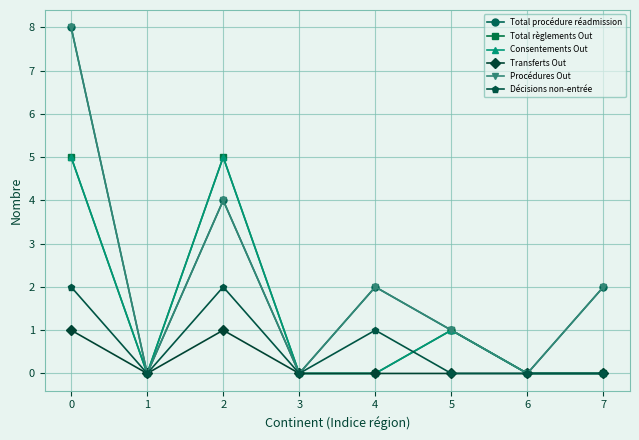

Is it true that Décisions non-entrée equals 1 at 5?

False